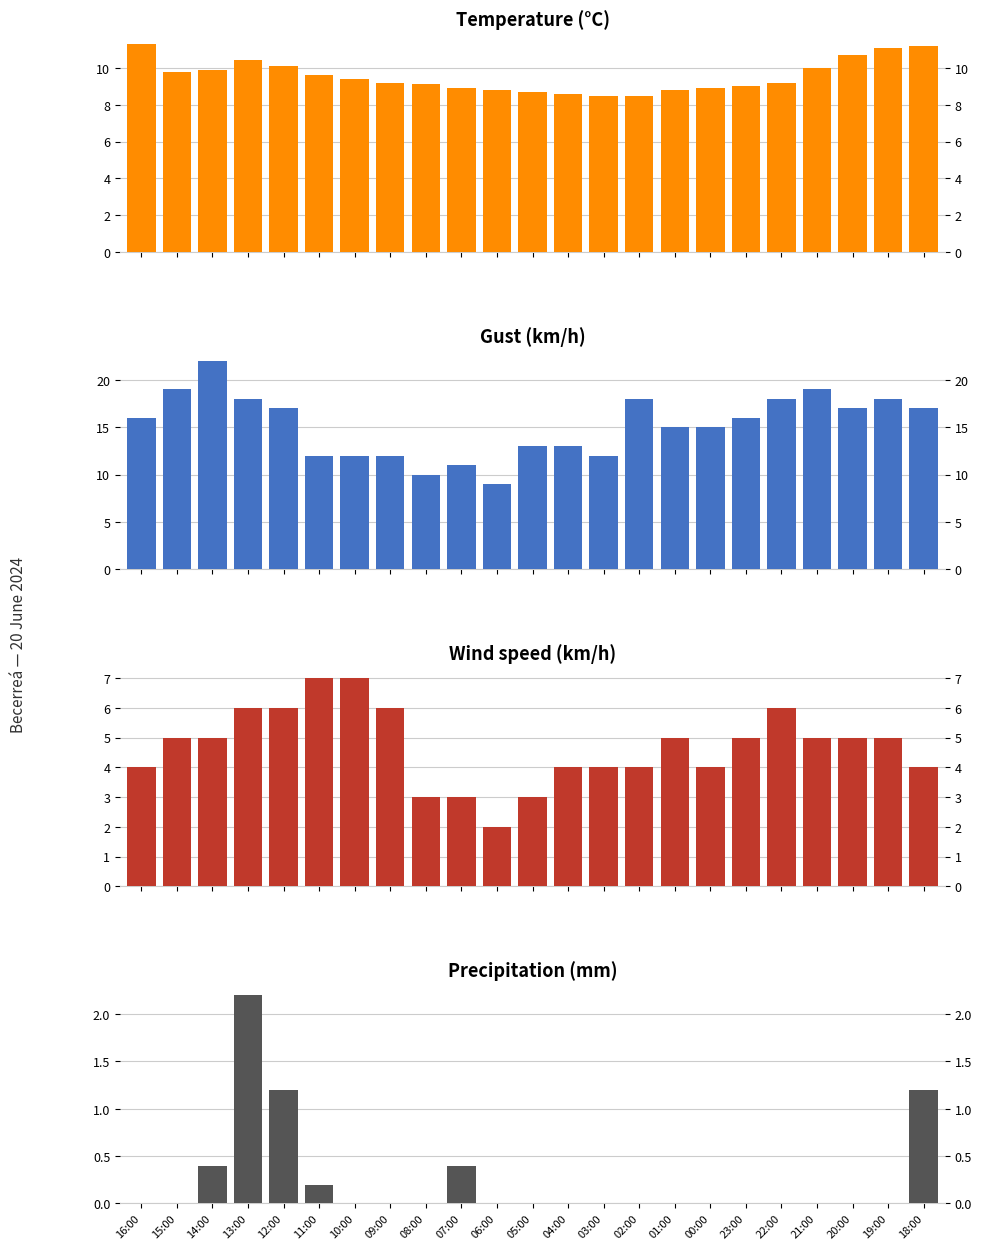

What is the approximate value of Wind speed (km/h) at 05:00?

3.0